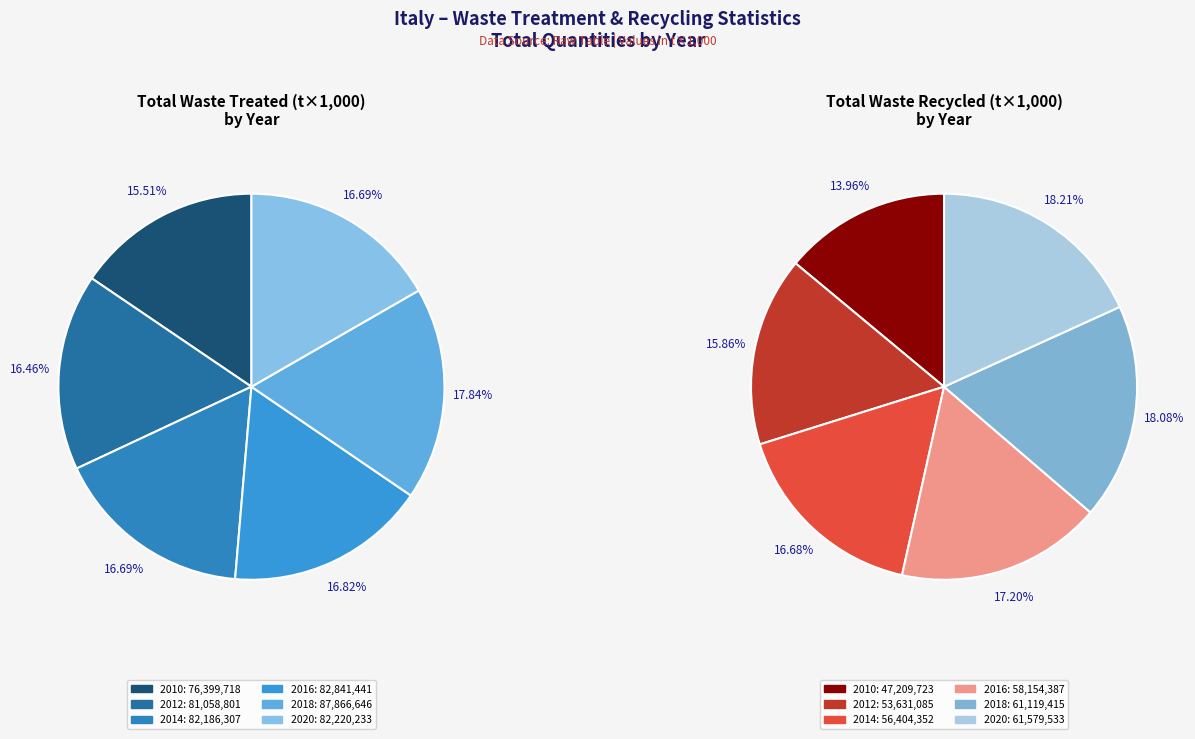

Rank the categories by value from lowest to highest.

2010, 2012, 2014, 2020, 2016, 2018